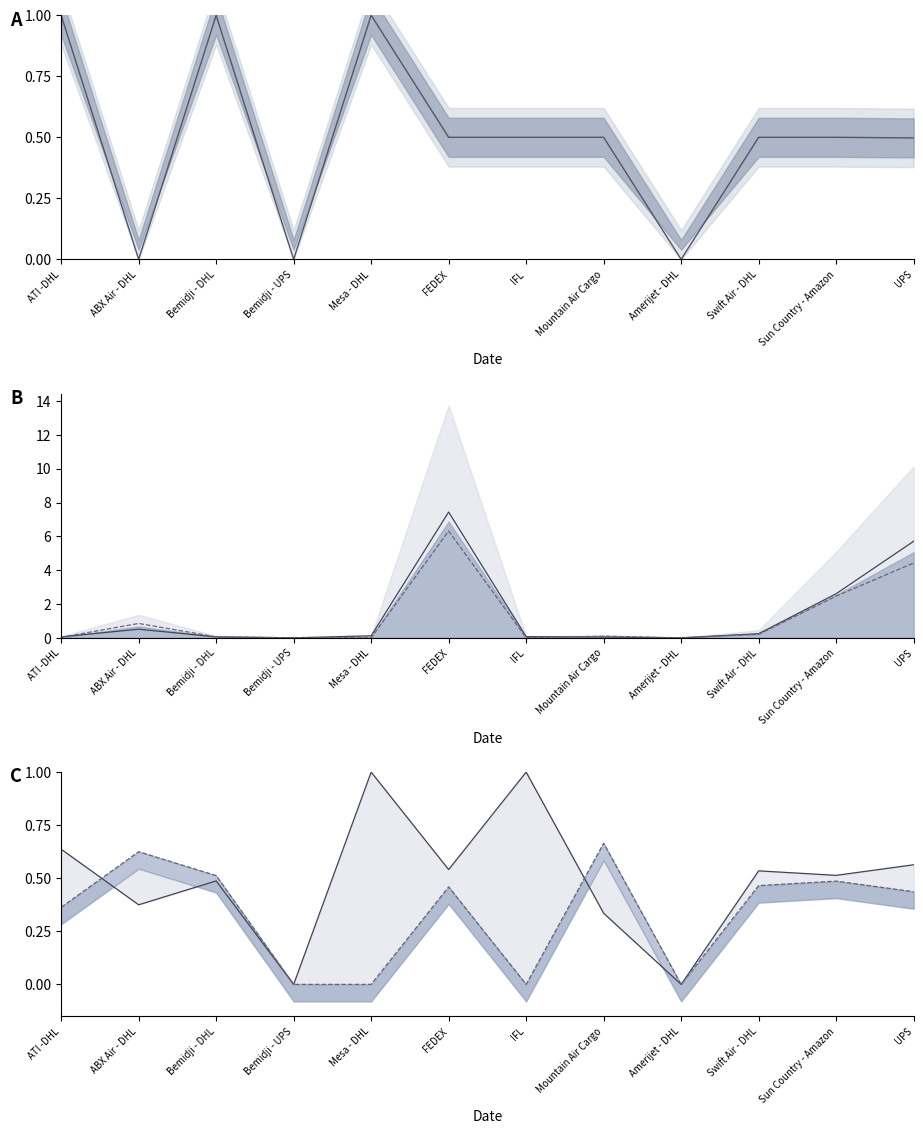

List the labels in order of Deplaned fraction value, largest first.

Mesa - DHL, IFL, ATI -DHL, UPS, FEDEX, Swift Air - DHL, Sun Country - Amazon, Bemidji - DHL, ABX Air - DHL, Mountain Air Cargo, Bemidji - UPS, Amerijet - DHL